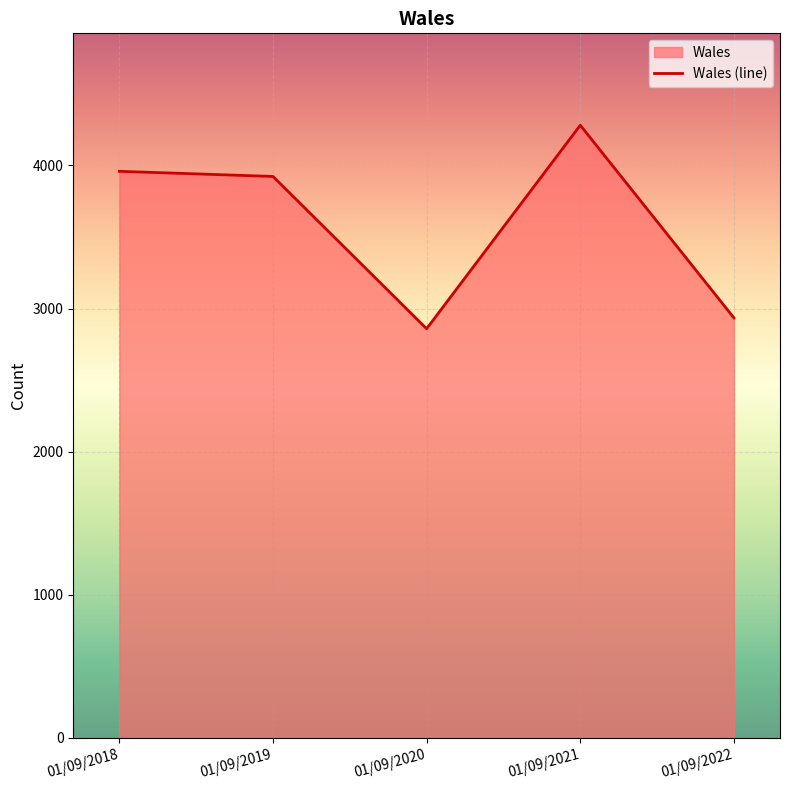

Rank the categories by value from highest to lowest.

01/09/2021, 01/09/2018, 01/09/2019, 01/09/2022, 01/09/2020